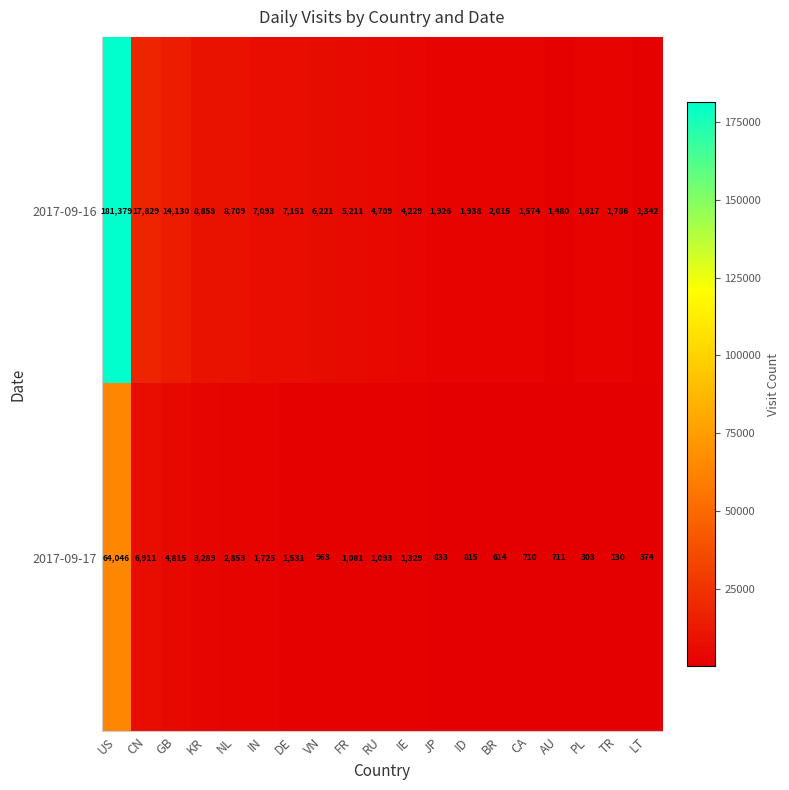

Which series has the largest total across all categories?

2017-09-16